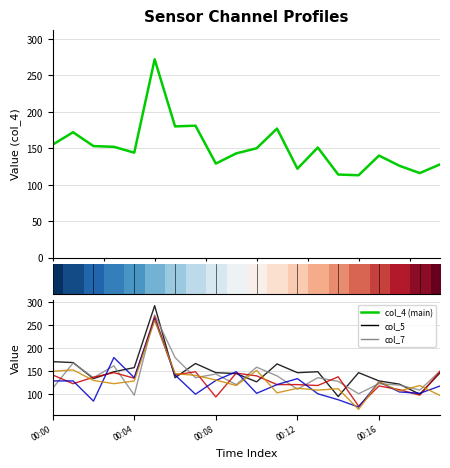

What is the lowest value of the col_7 series?

97